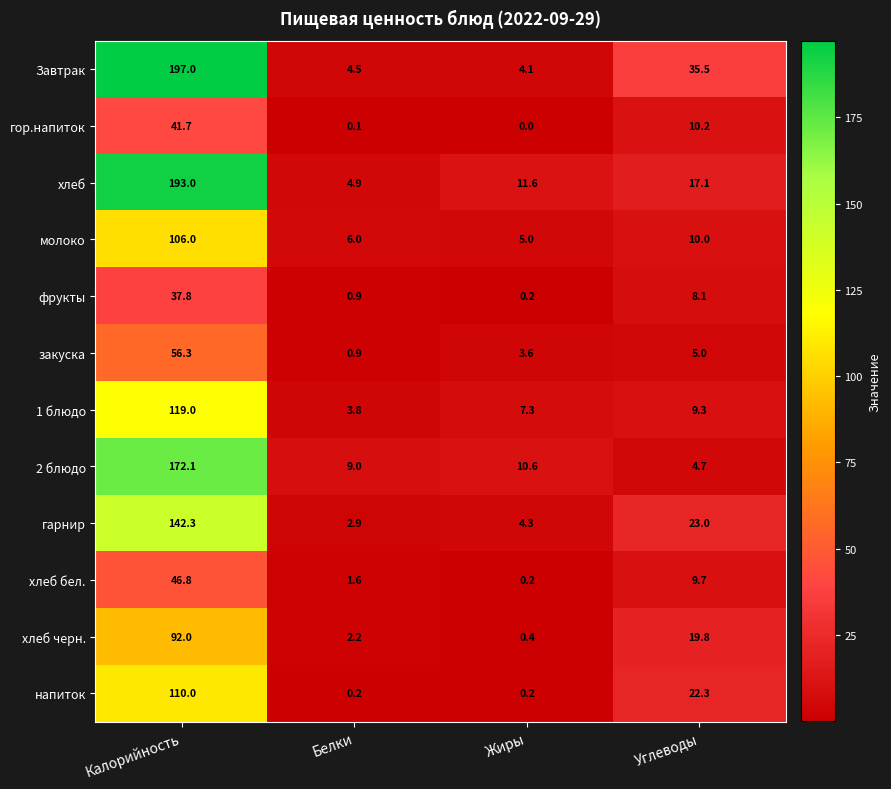

What is the spread (max minus min) of values at Жиры?

11.6